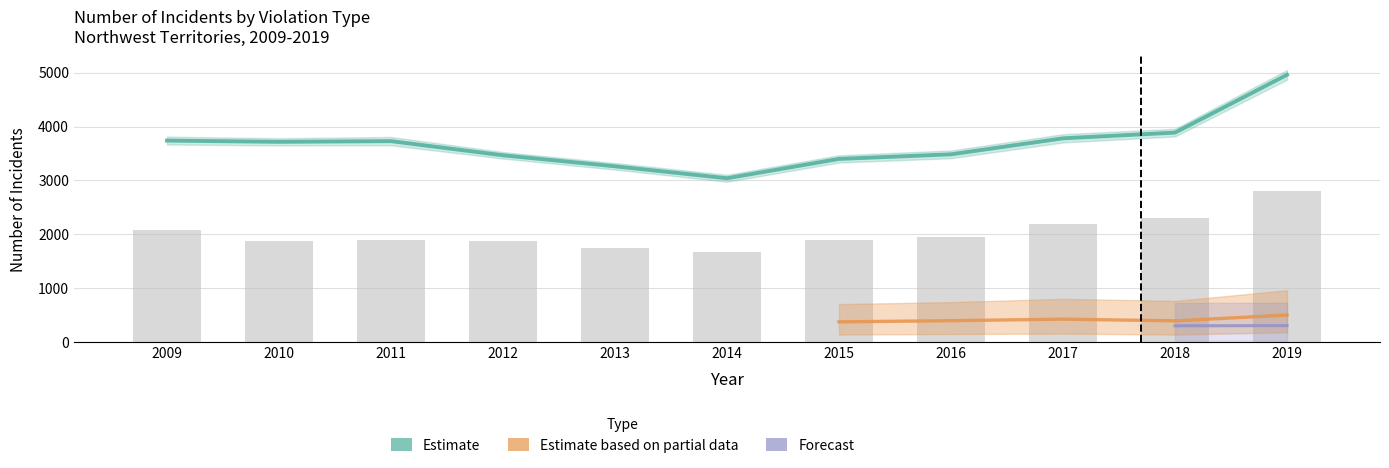

What is the value of the Total violent Criminal Code violations bar at the 8th from the left?

3485